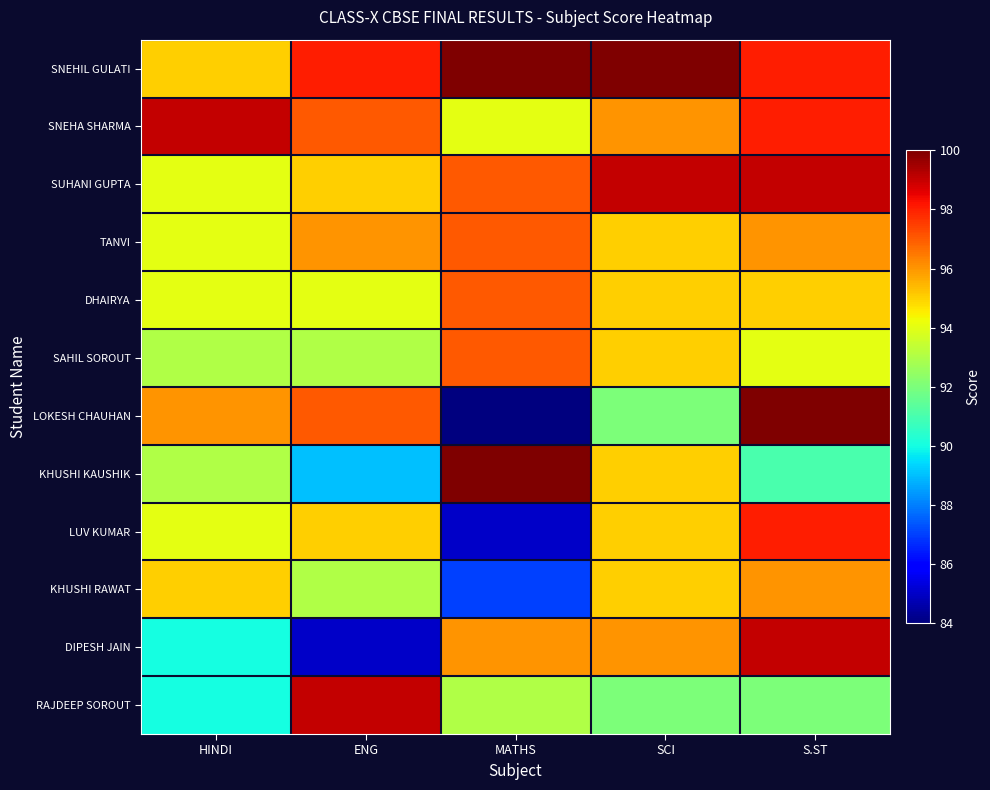

At how many categories does at least one series exceed 87?

5